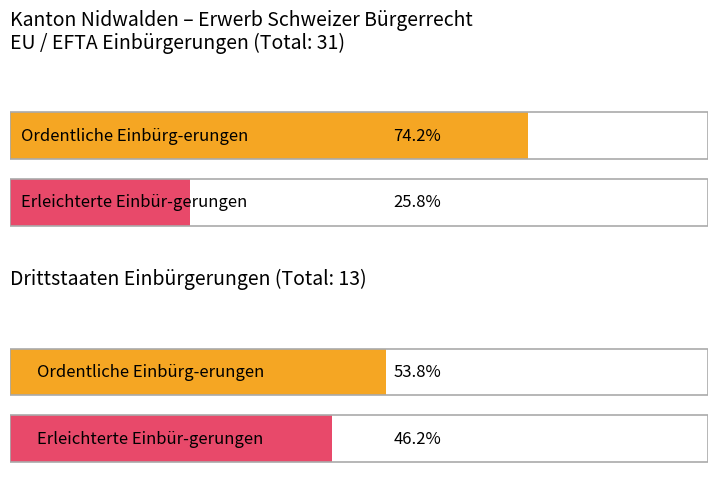

Is it true that Ordentliche Einbürg-erungen equals 23 at Europa?

True